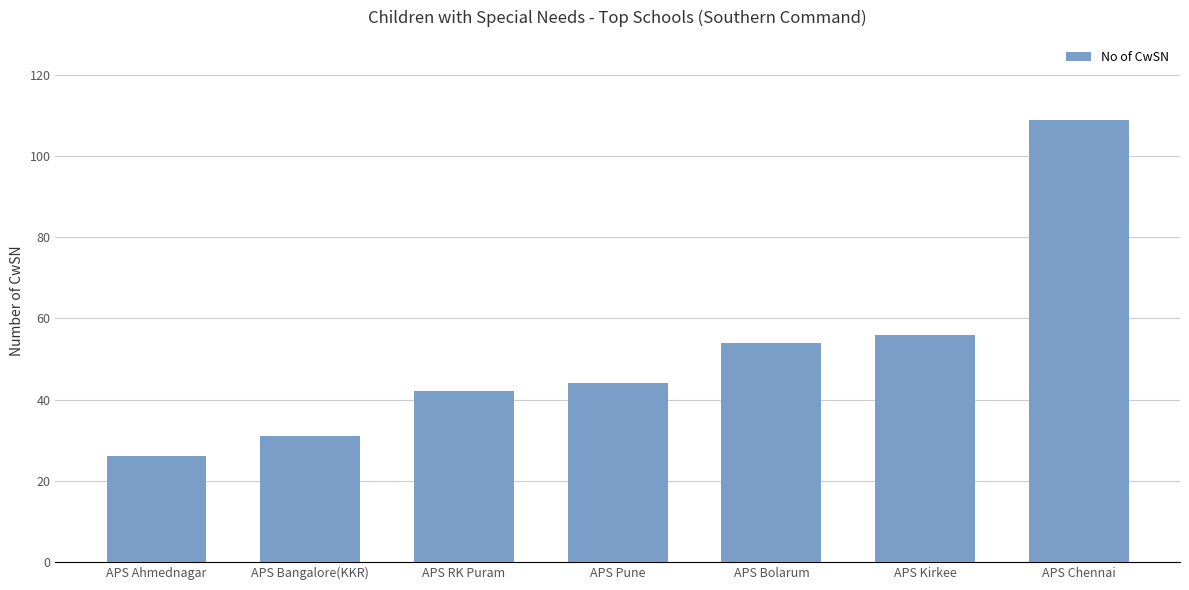

Rank the categories by value from highest to lowest.

APS Chennai, APS Kirkee, APS Bolarum, APS Pune, APS RK Puram, APS Bangalore(KKR), APS Ahmednagar